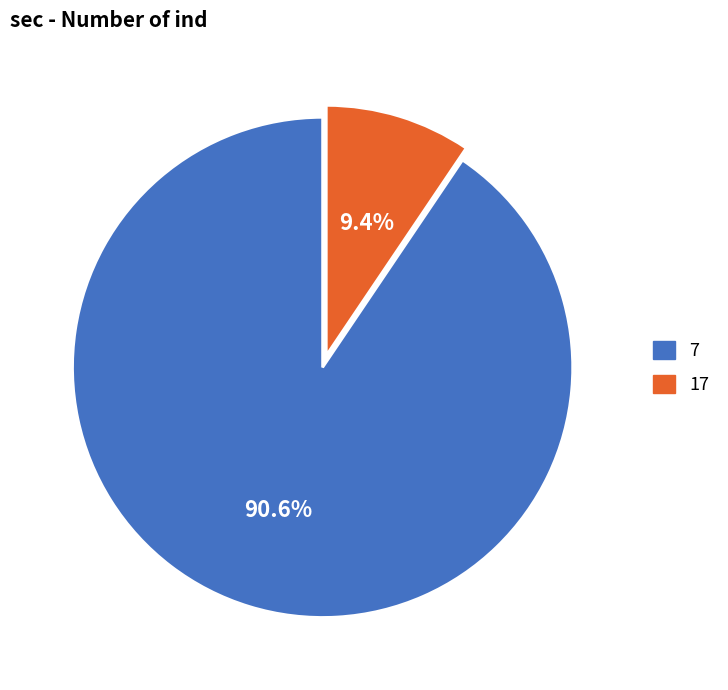

Is there any slice that represents more than half of the pie?

Yes